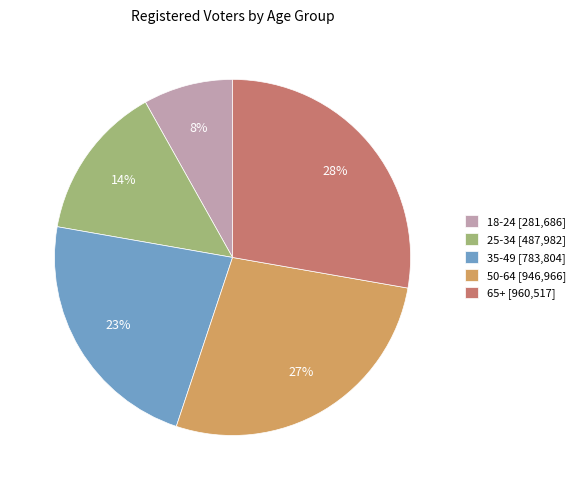

To the nearest percent, what portion does 35-49 represent?

23%